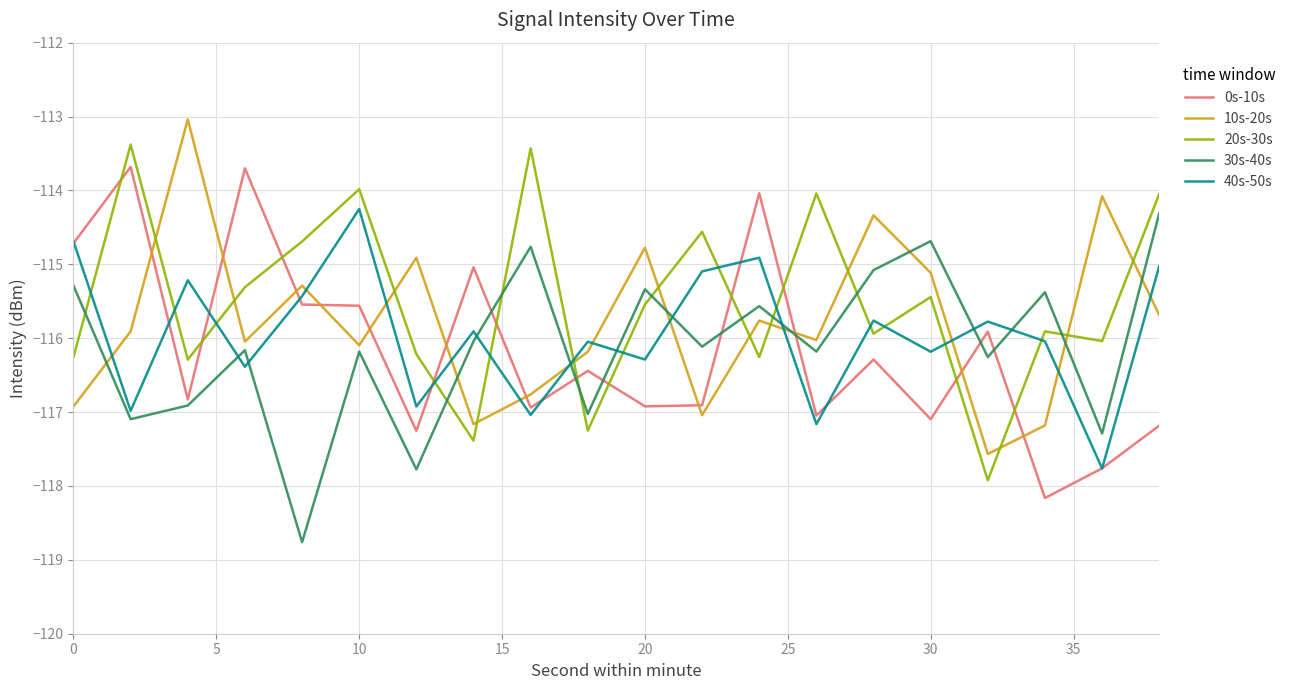

Which series has the largest total across all categories?

20s-30s